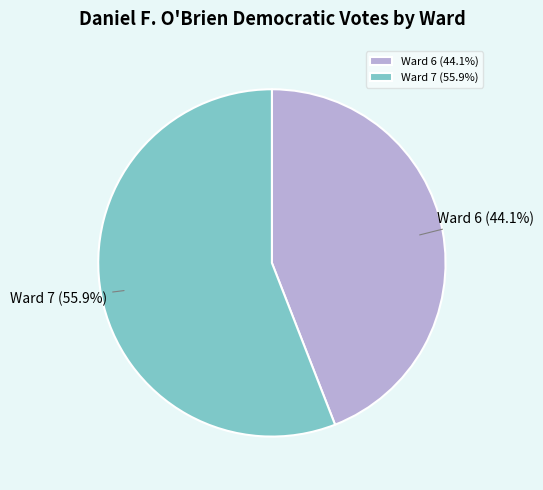

To the nearest percent, what is the combined percentage of Ward 7 and Ward 6?

100%